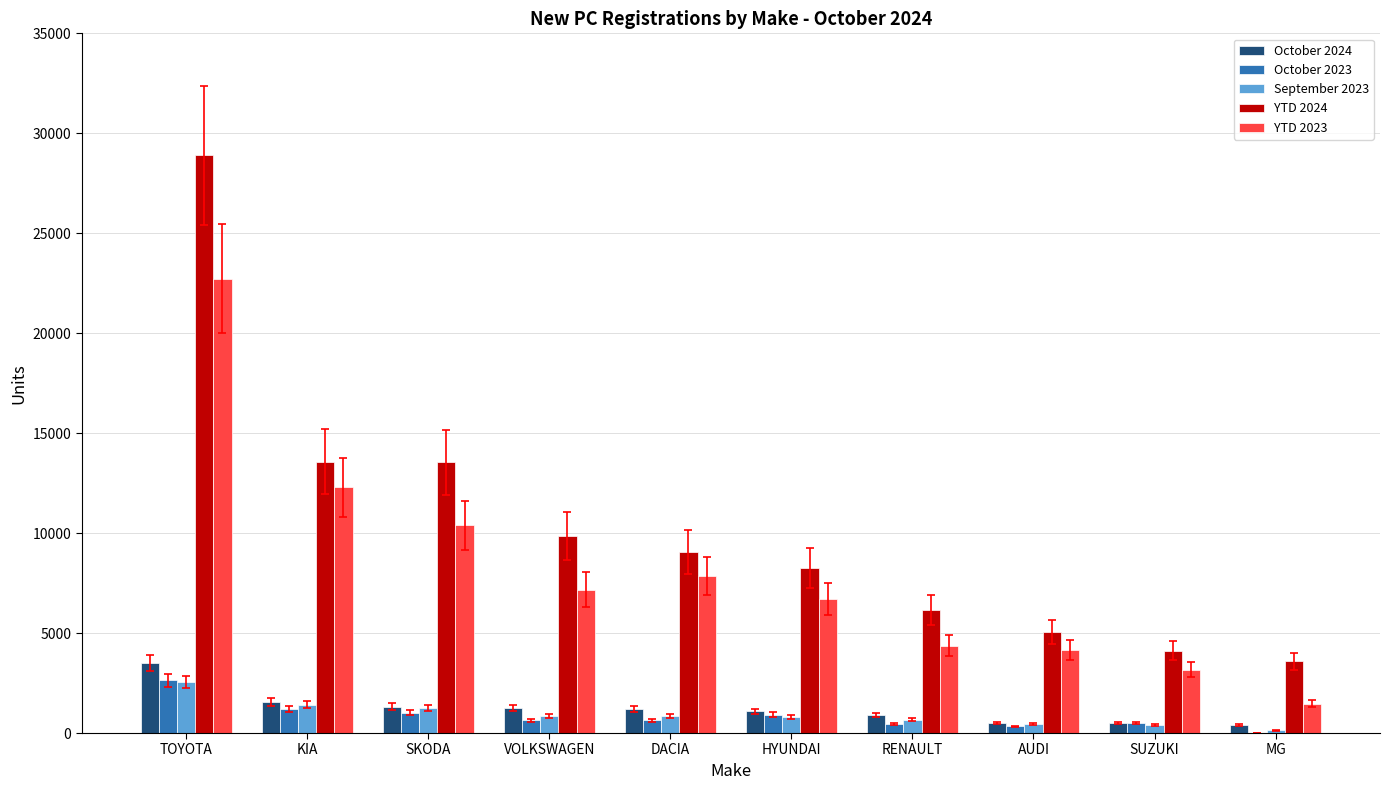

What is the sum of all October 2024 values?

12198